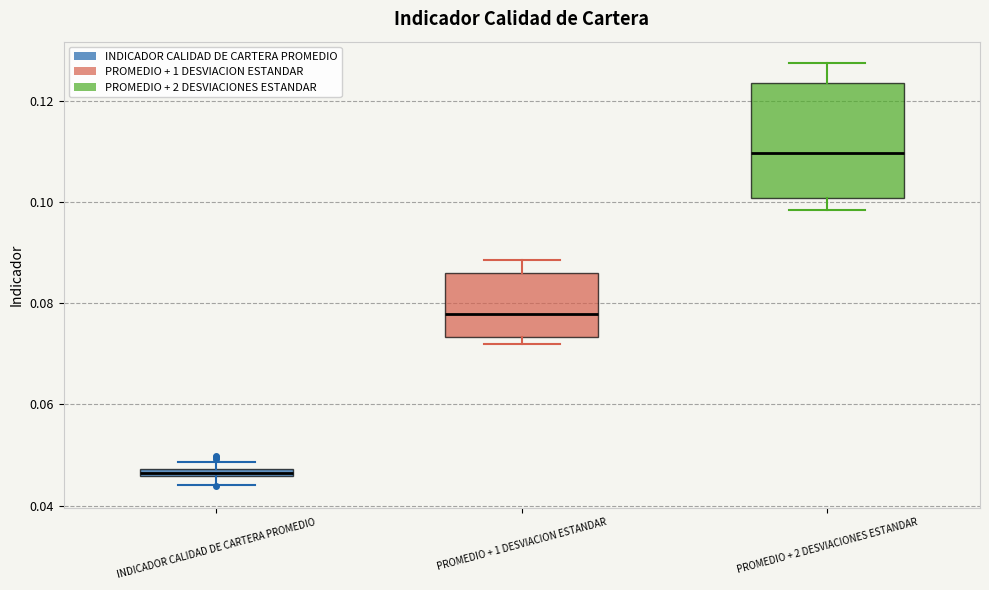

Which box has the highest median line?

PROMEDIO + 2 DESVIACIONES ESTANDAR